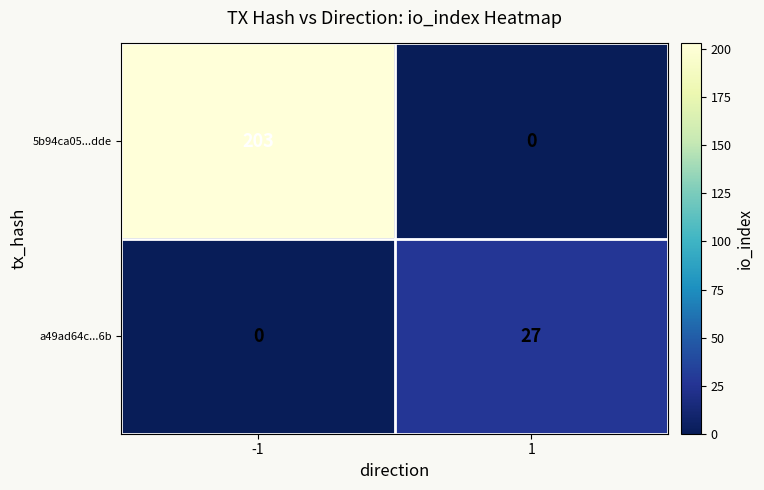

True or false: a49ad64c...6b has a value of 16 at 1.

False